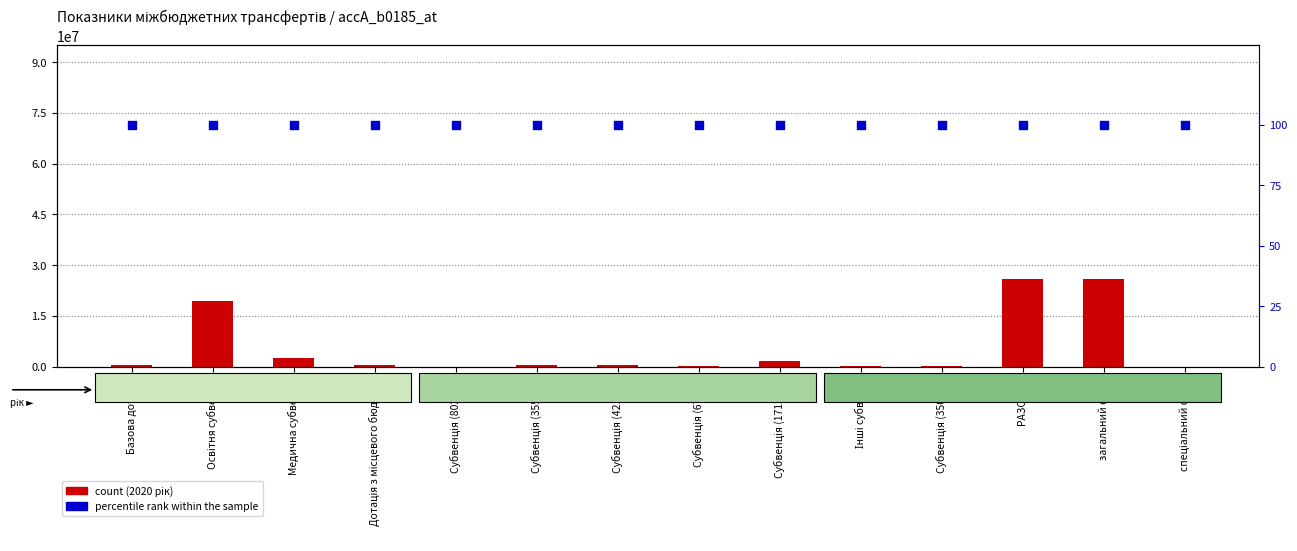

Which series contains the lowest Y value?

count